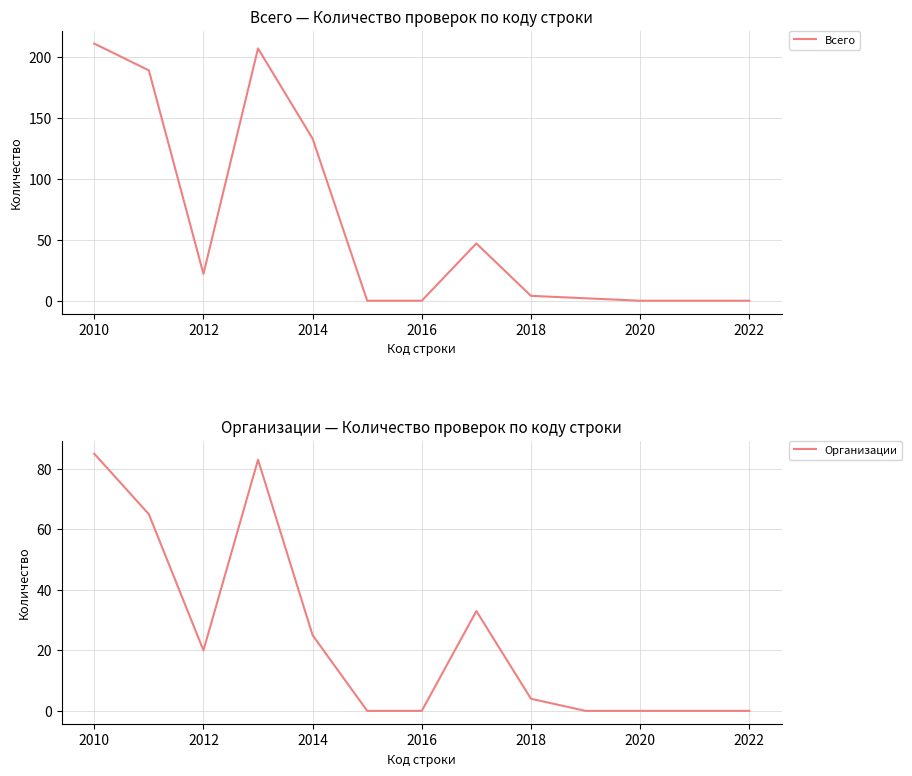

Which category has the highest value in the Организации series?

2010